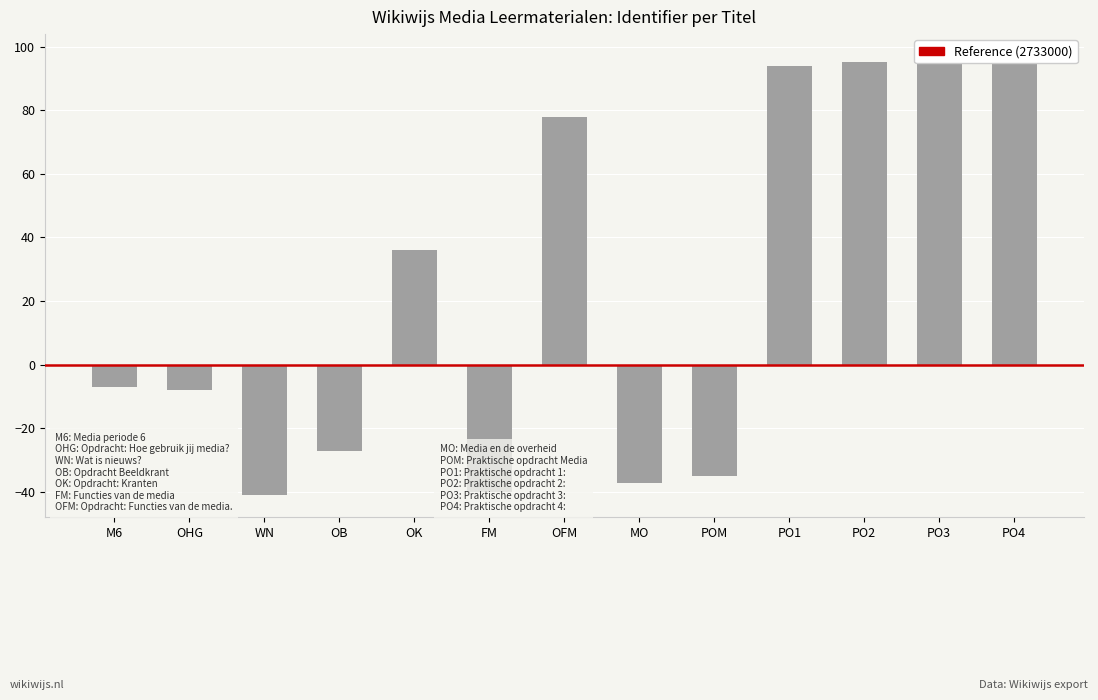

What is the maximum value shown in the chart?

97